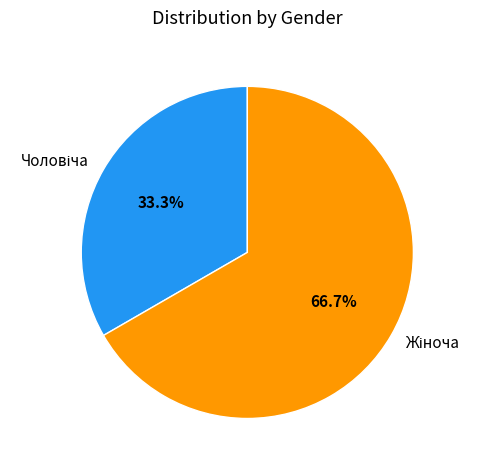

Count the number of slices in the pie.

2